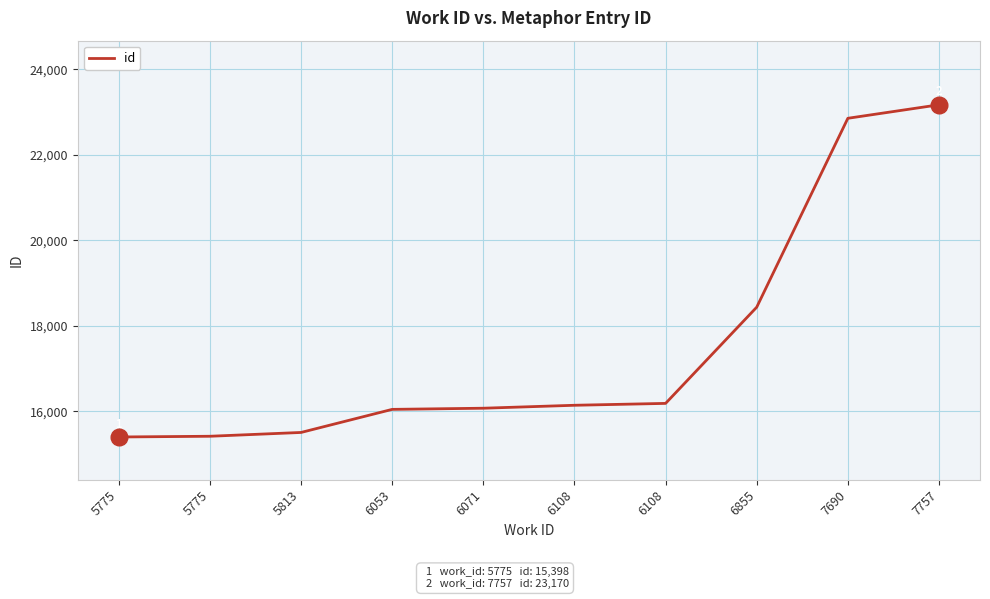

What value does the data have at 5775?

15398